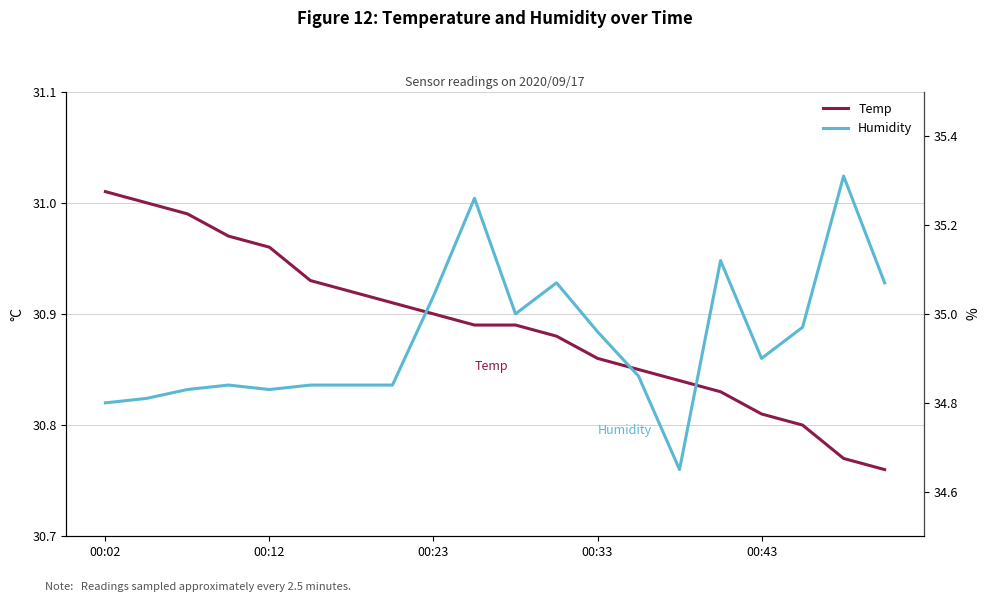

What is the difference between the maximum and minimum values in the Temp series?

0.2